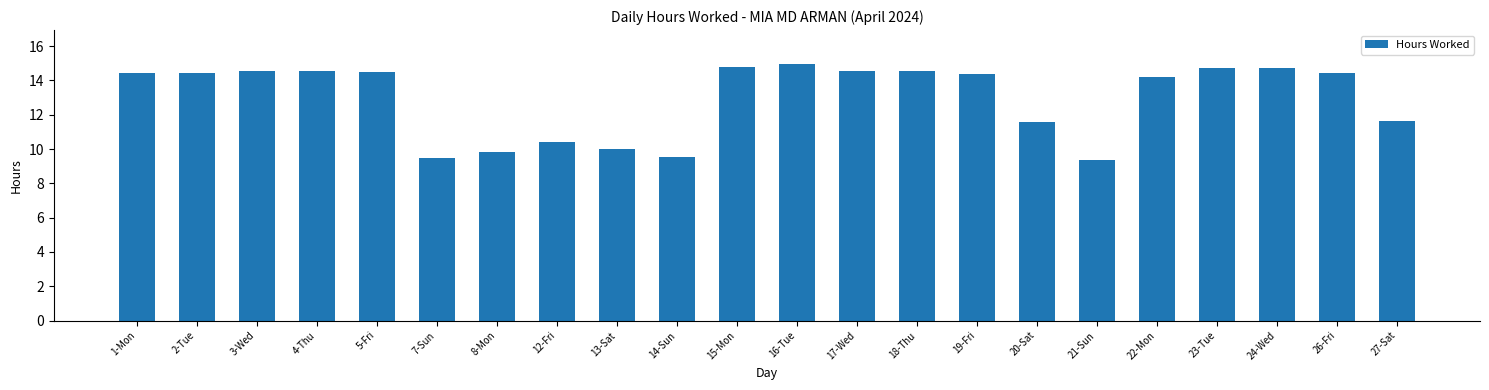

The chart shows a value of 20.7 at 5-Fri. True or false?

False